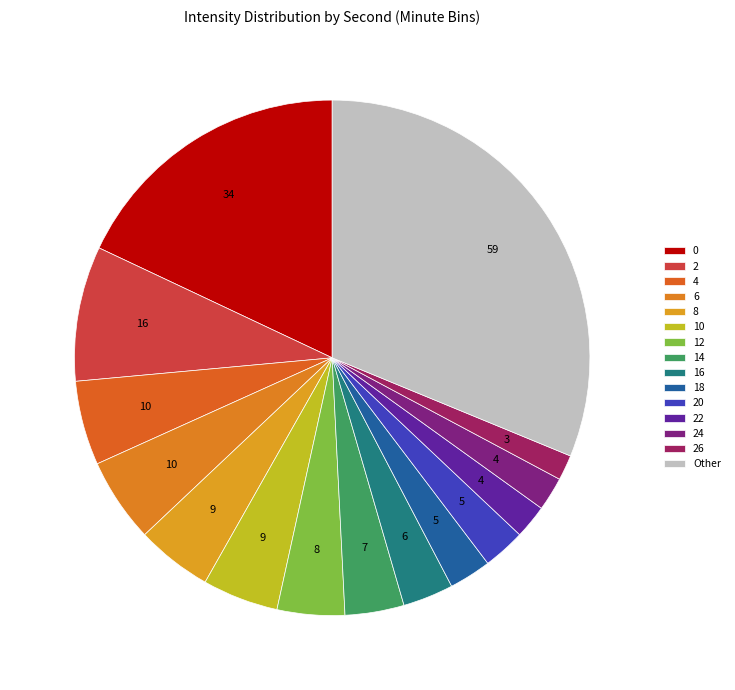

How many segments does this pie chart have?

15